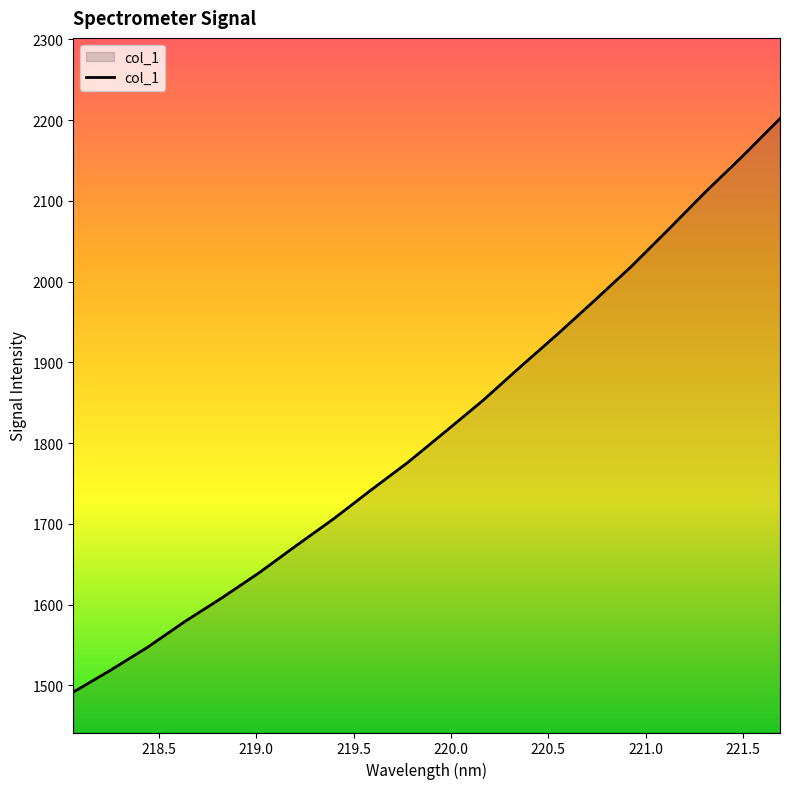

What is the smallest value displayed?

1491.6